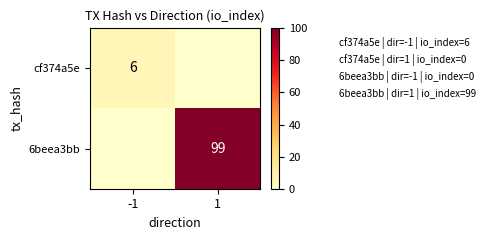

What is the total value across all series at -1?

6